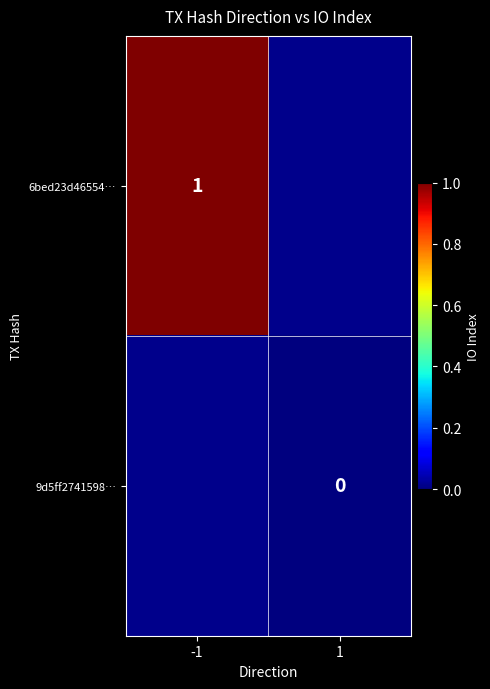

True or false: 6bed23d46554… has a value of 1 at -1.

True